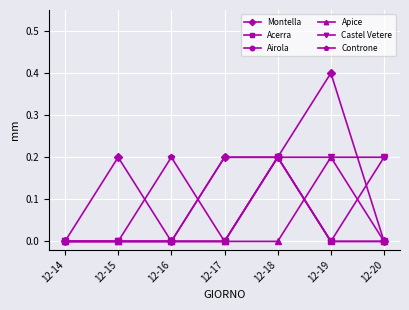

Which series has the widest spread of values?

Montella